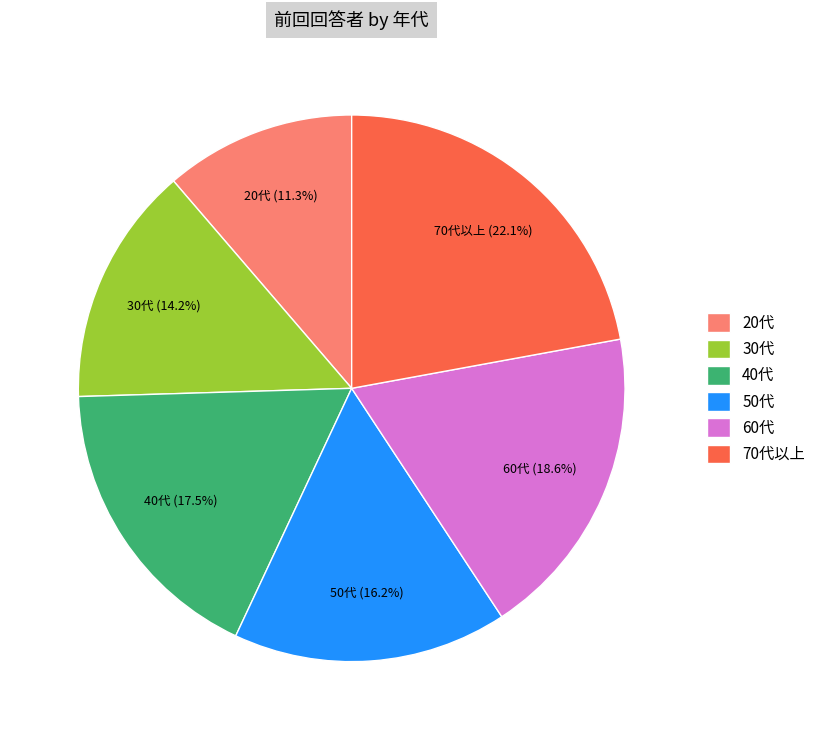

Which slice is the largest?

70代以上